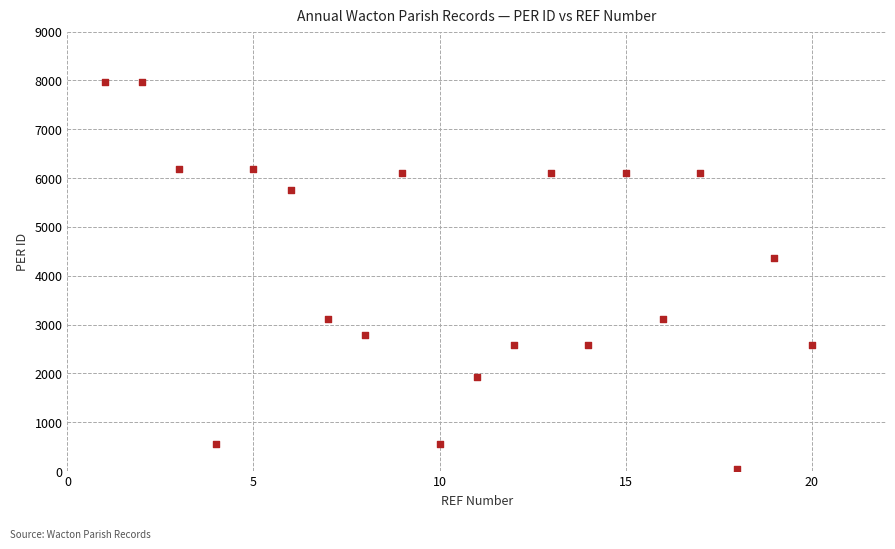

What Y value in the scatter plot is closest to 4010?

4362